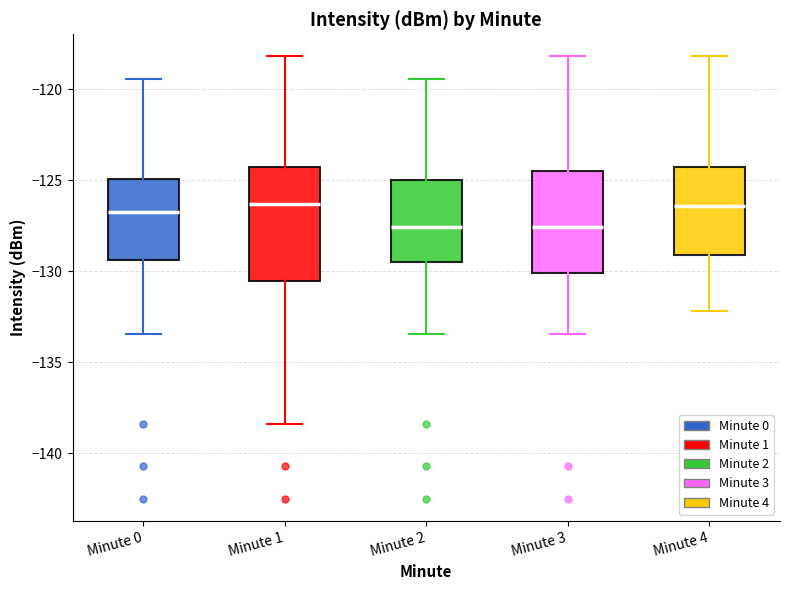

Which box is the tallest, from its lower edge to its upper edge?

Minute 1